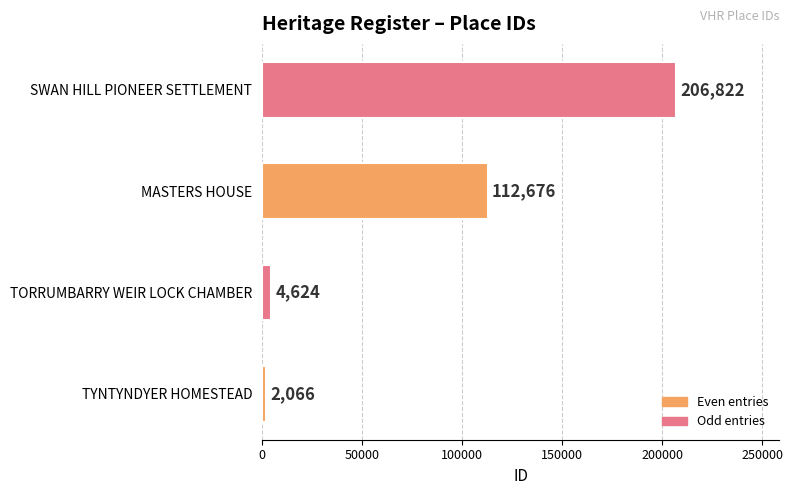

What is the greatest value displayed?

206822